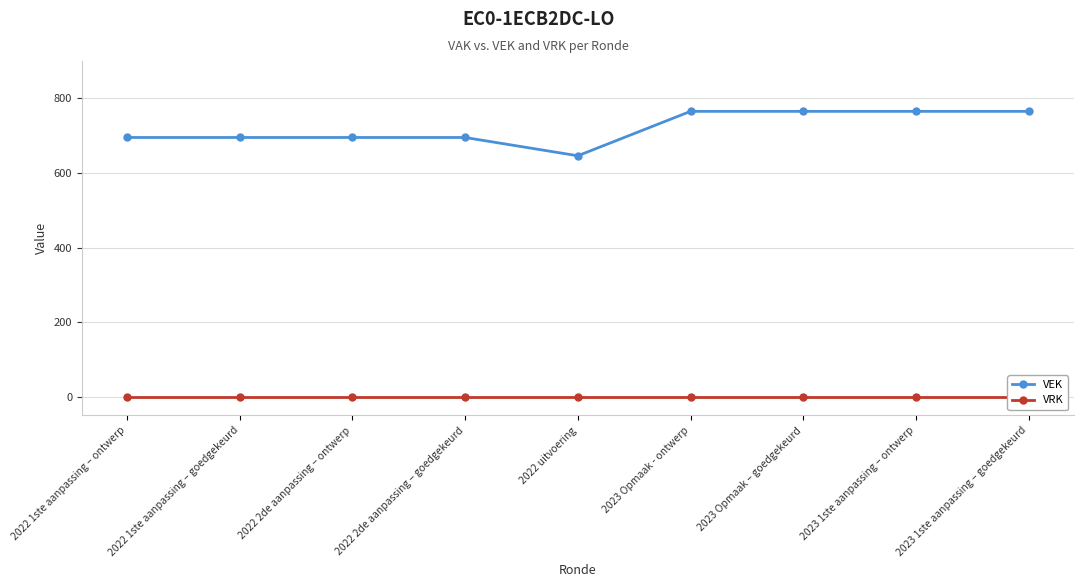

At how many categories does at least one series exceed 22?

9